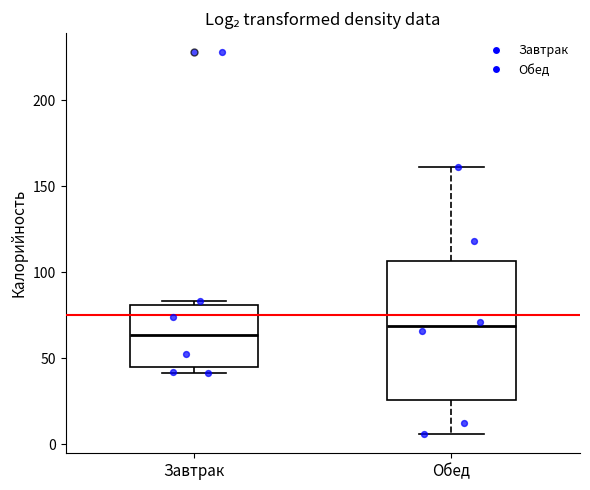

Where does the upper whisker of the box for Обед end on the y-axis? The values are not printed on the chart, so give them approximately, as read against the axis.

160